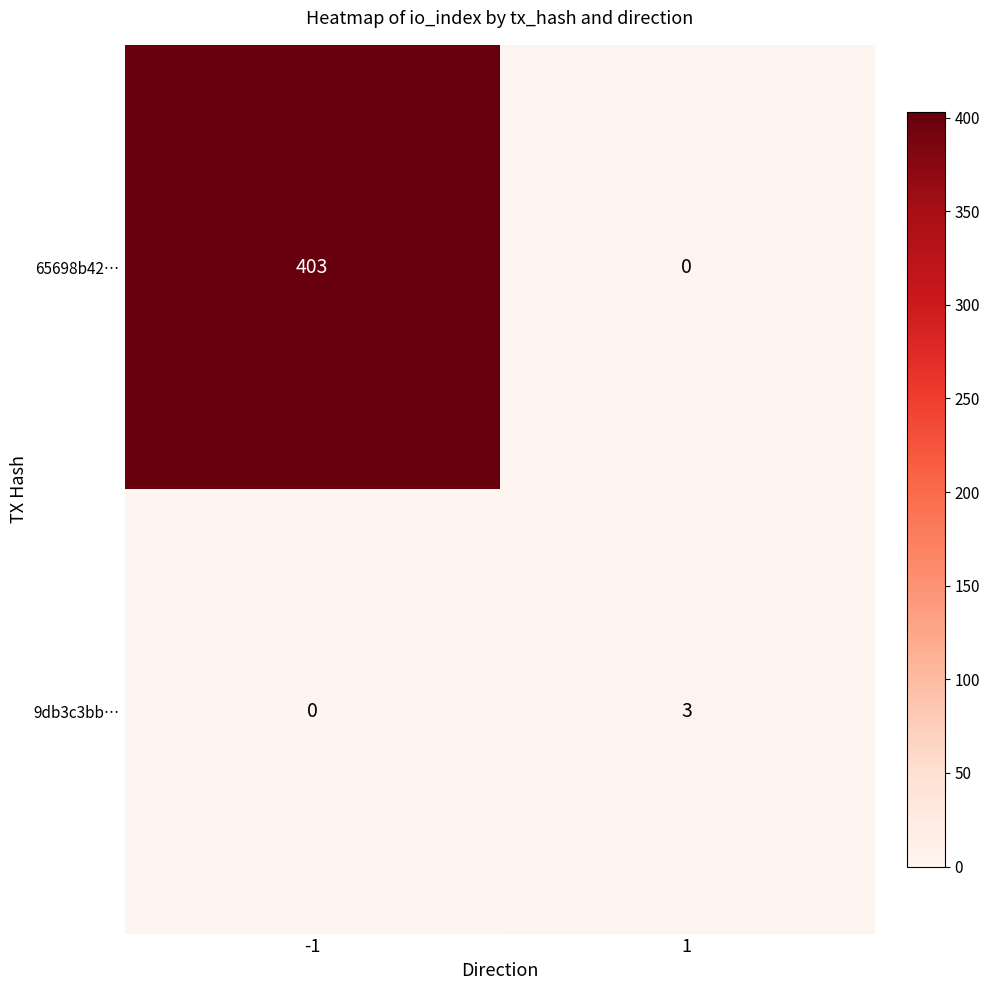

Which series has the widest spread of values?

65698b42…